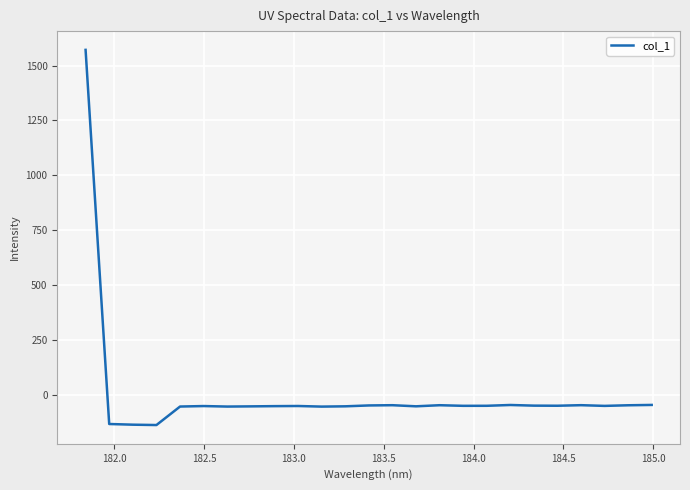

What is the greatest value displayed?

1571.2